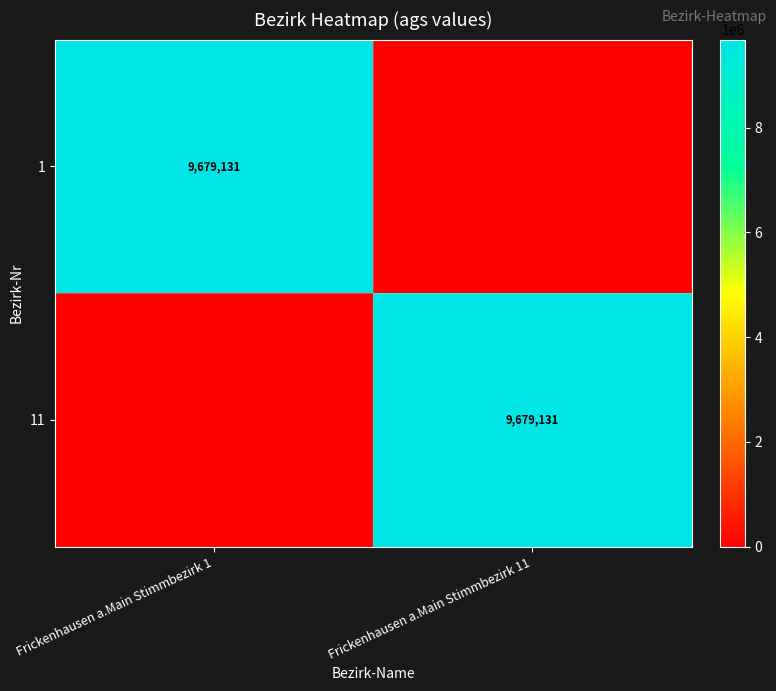

True or false: 1 has a value of 2839857 at Frickenhausen a.Main Stimmbezirk 1.

False